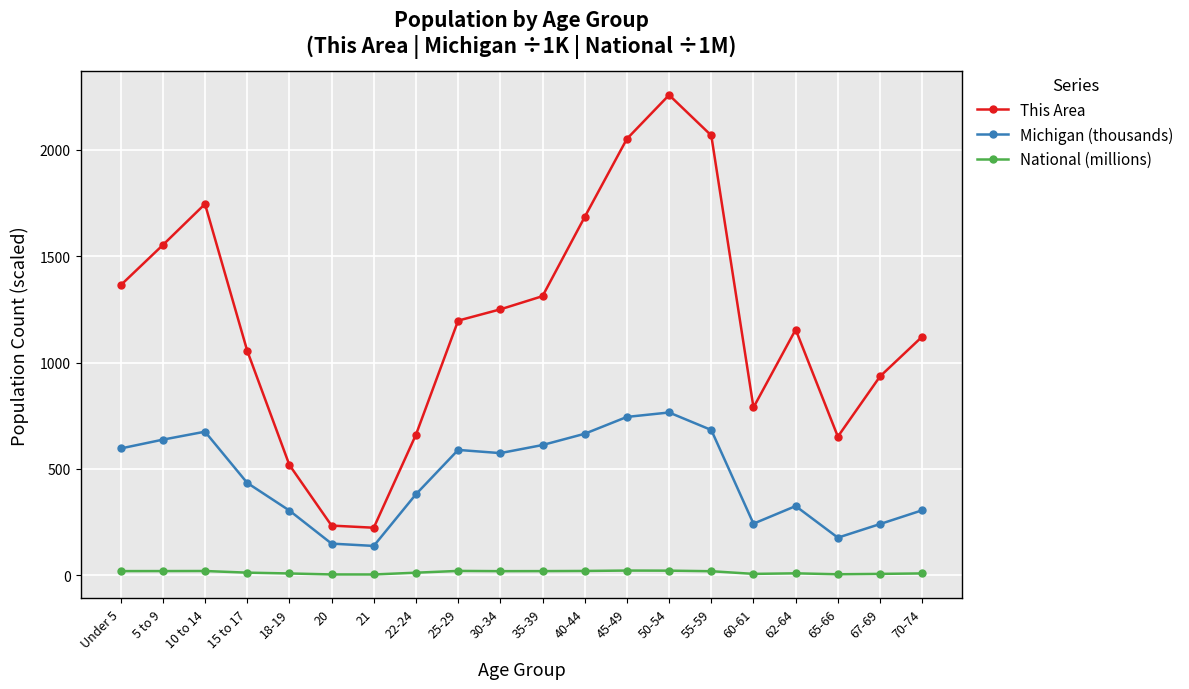

How many series are shown in this chart?

3